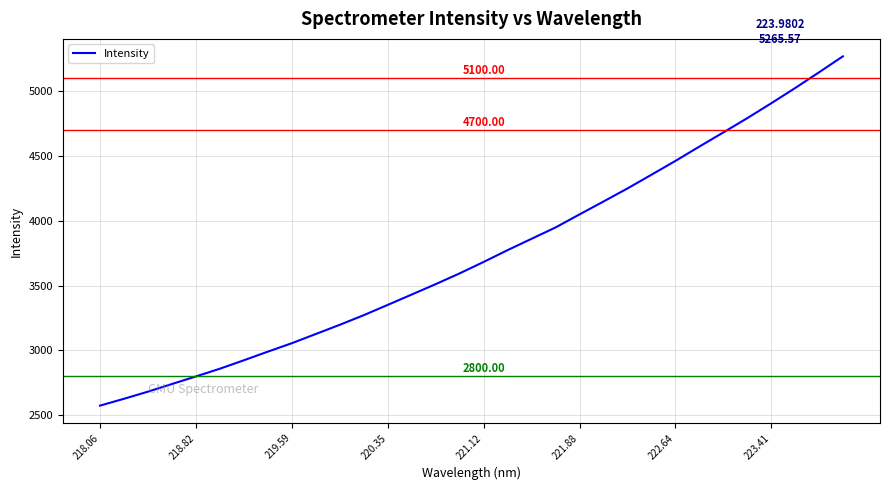

What is the difference between the maximum and minimum values?

2690.9